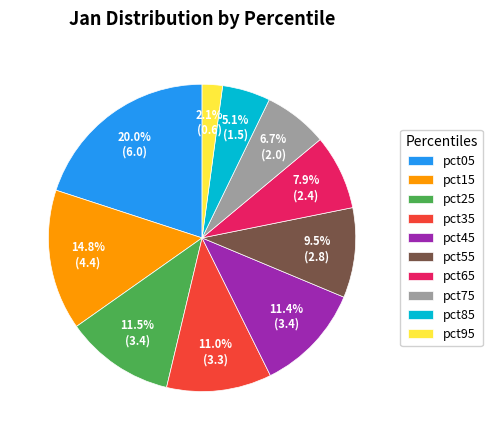

How many segments does this pie chart have?

10